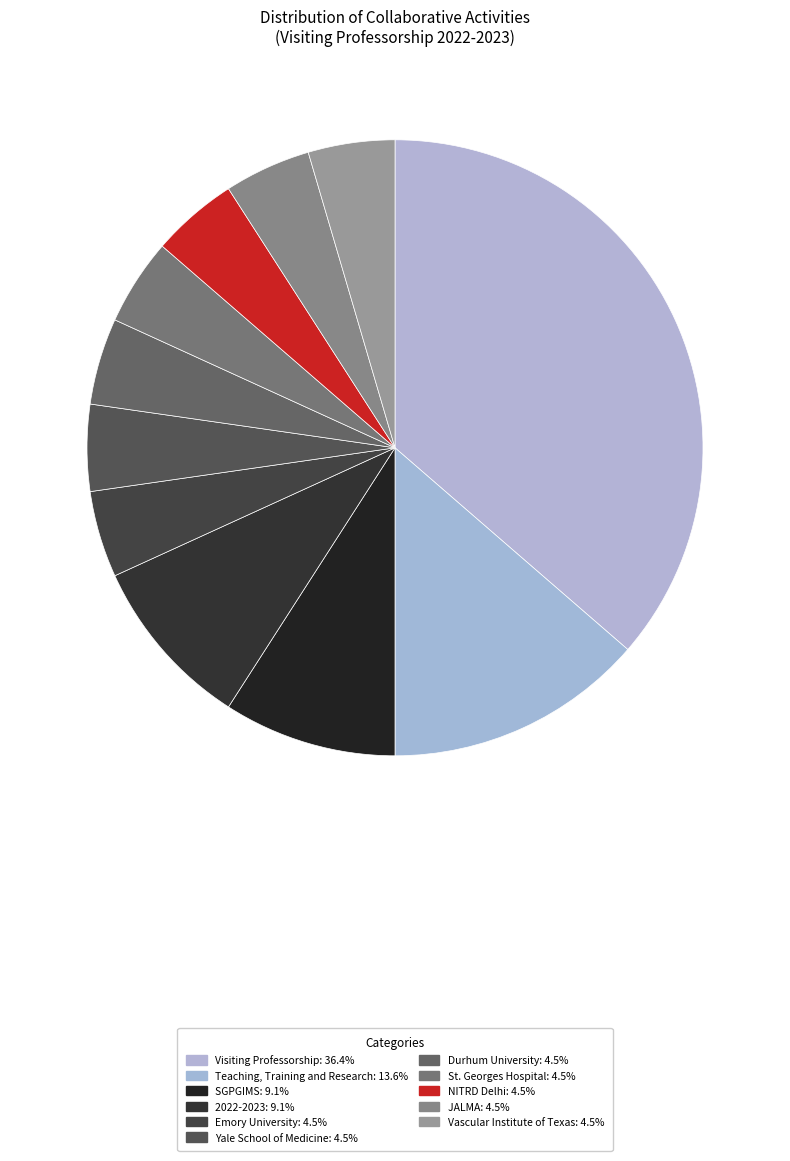

Which slice is the largest?

Visiting Professorship